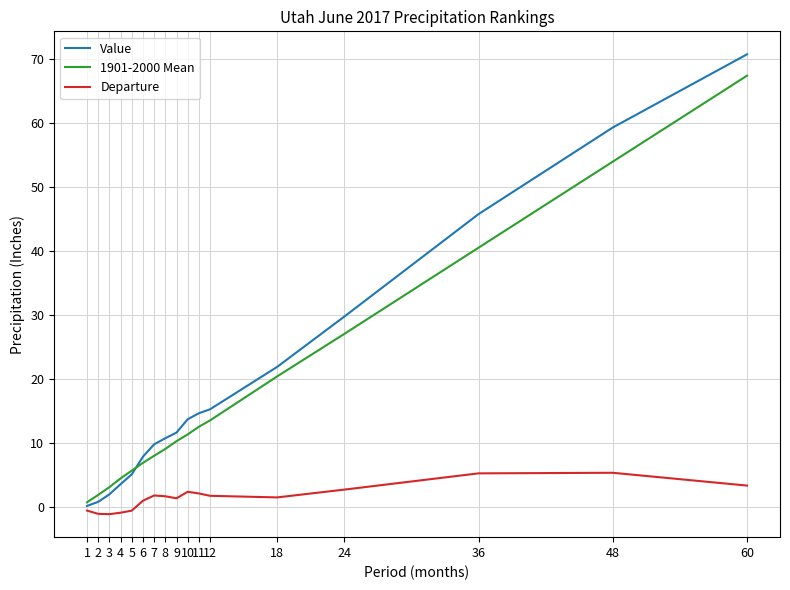

What is the difference between the highest and lowest values at 7?

8.0